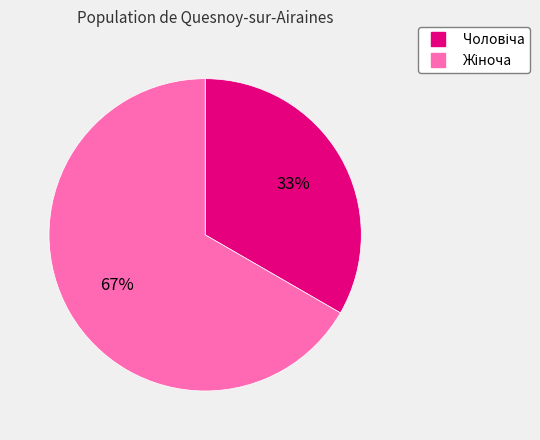

Is there any slice that represents more than half of the pie?

Yes